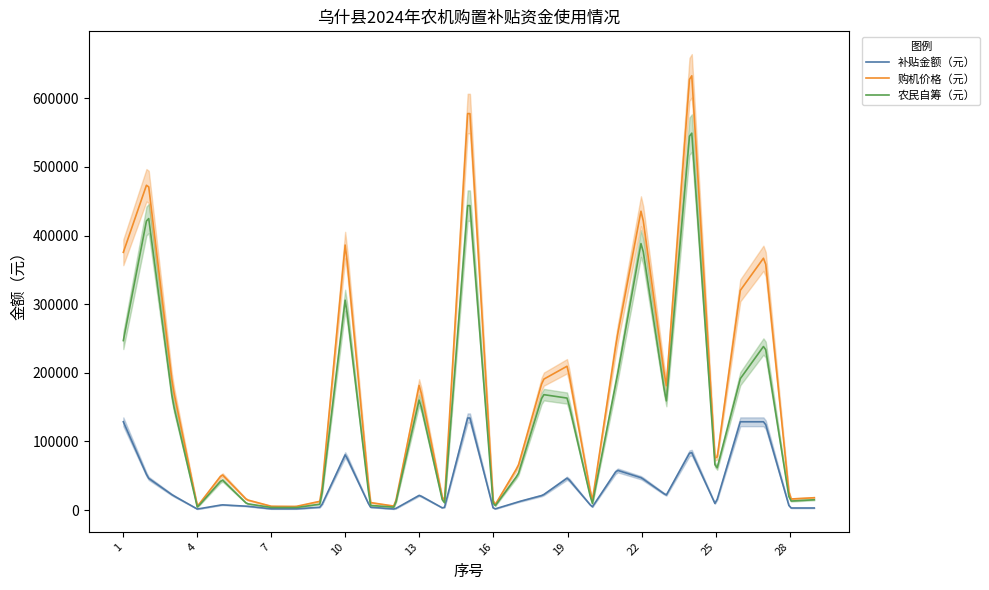

Which category has the lowest value in the 农民自筹（元） series?

16